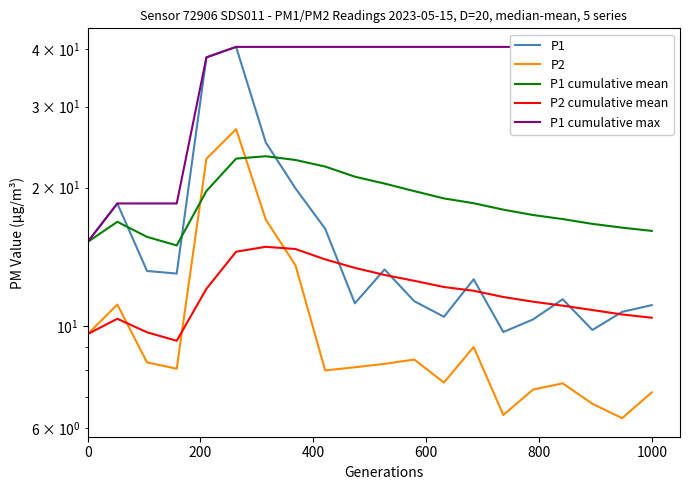

Which series has the largest total across all categories?

P1 cumulative max